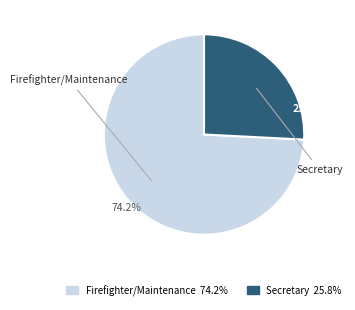

True or false: Secretary accounts for 26% of the total.

True